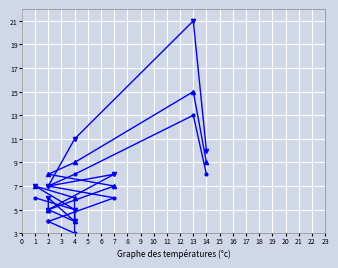

How many categories are shown in the chart?

10